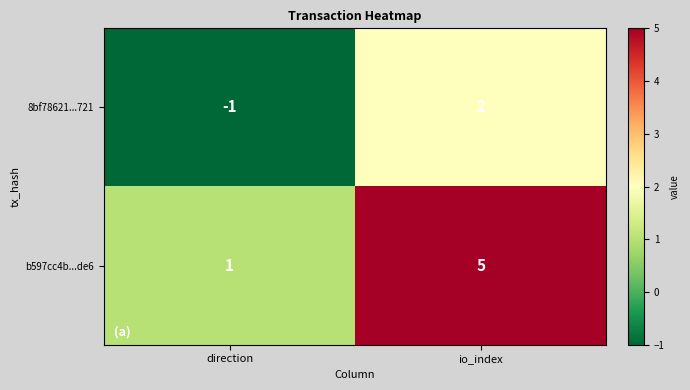

How many values in the 8bf78621...721 series are below 2?

1